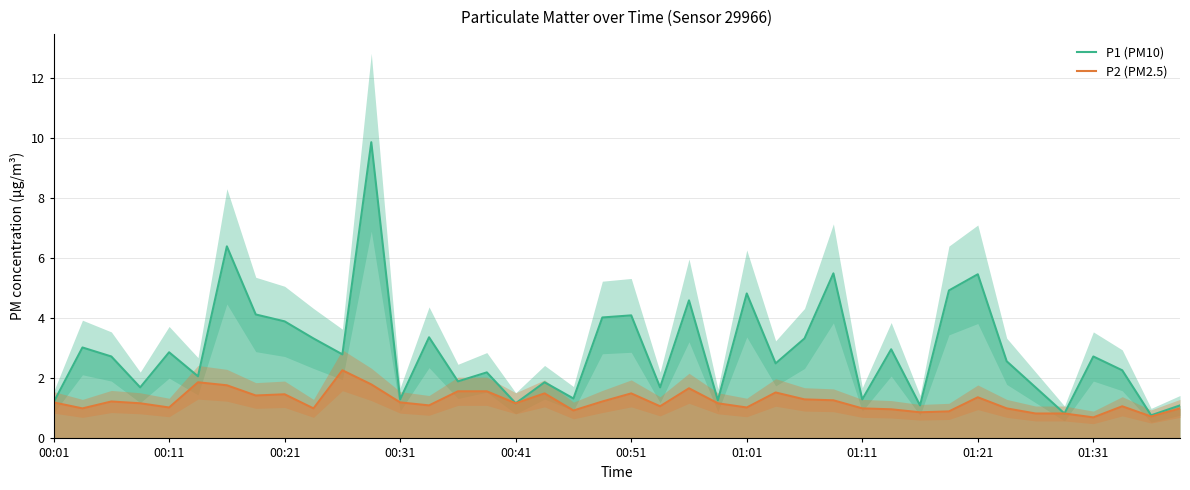

What is the value of the P2 (PM2.5) point at the 17th from the left?

1.2